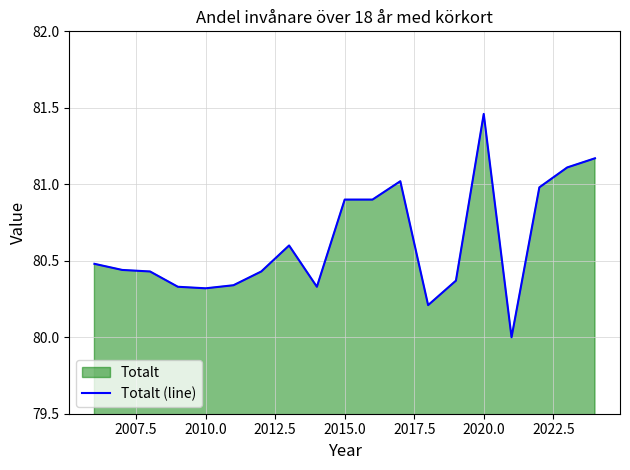

Which label corresponds to the largest value in the chart?

2020.0